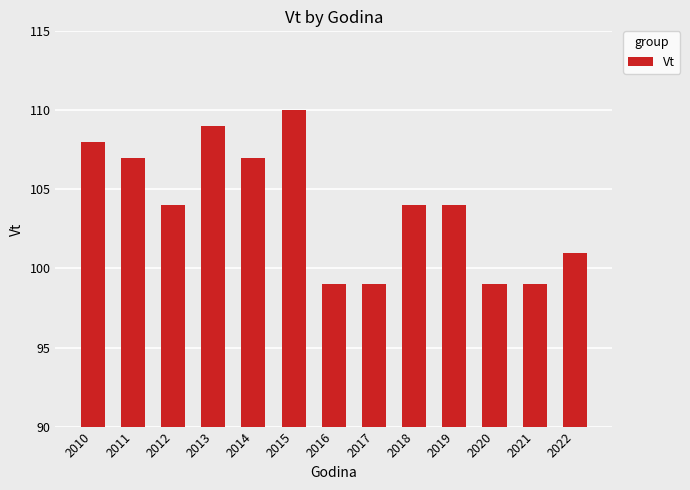

What is the value of the 12th bar from the left?

99